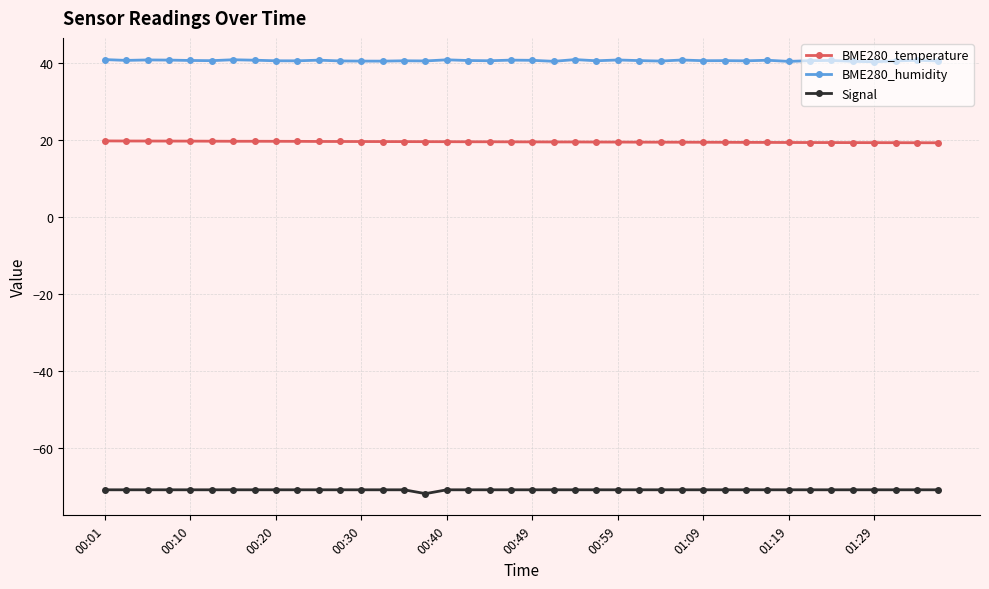

Rank the series by their maximum value, from lowest to highest.

Signal, BME280_temperature, BME280_humidity